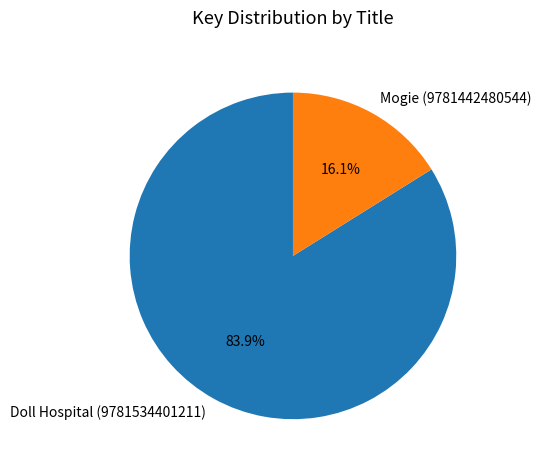

What percentage is the Doll Hospital (9781534401211) slice, to the nearest percent?

84%